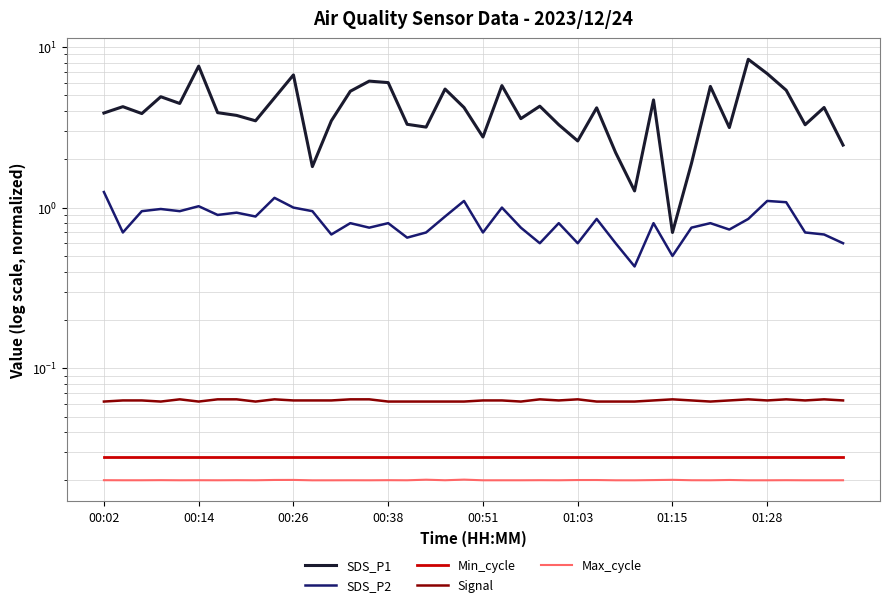

What value does the SDS_P2 series have at 21?

1.0